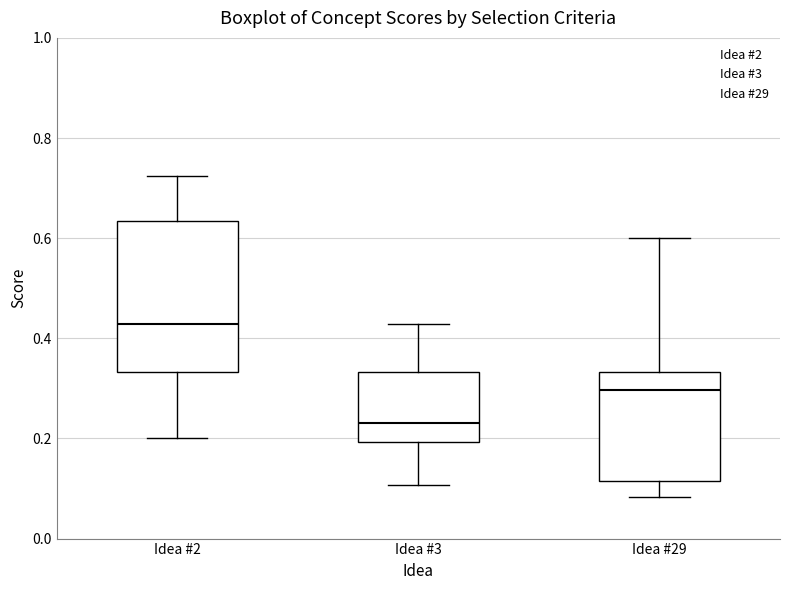

Which box has the lowest median line?

Idea #3